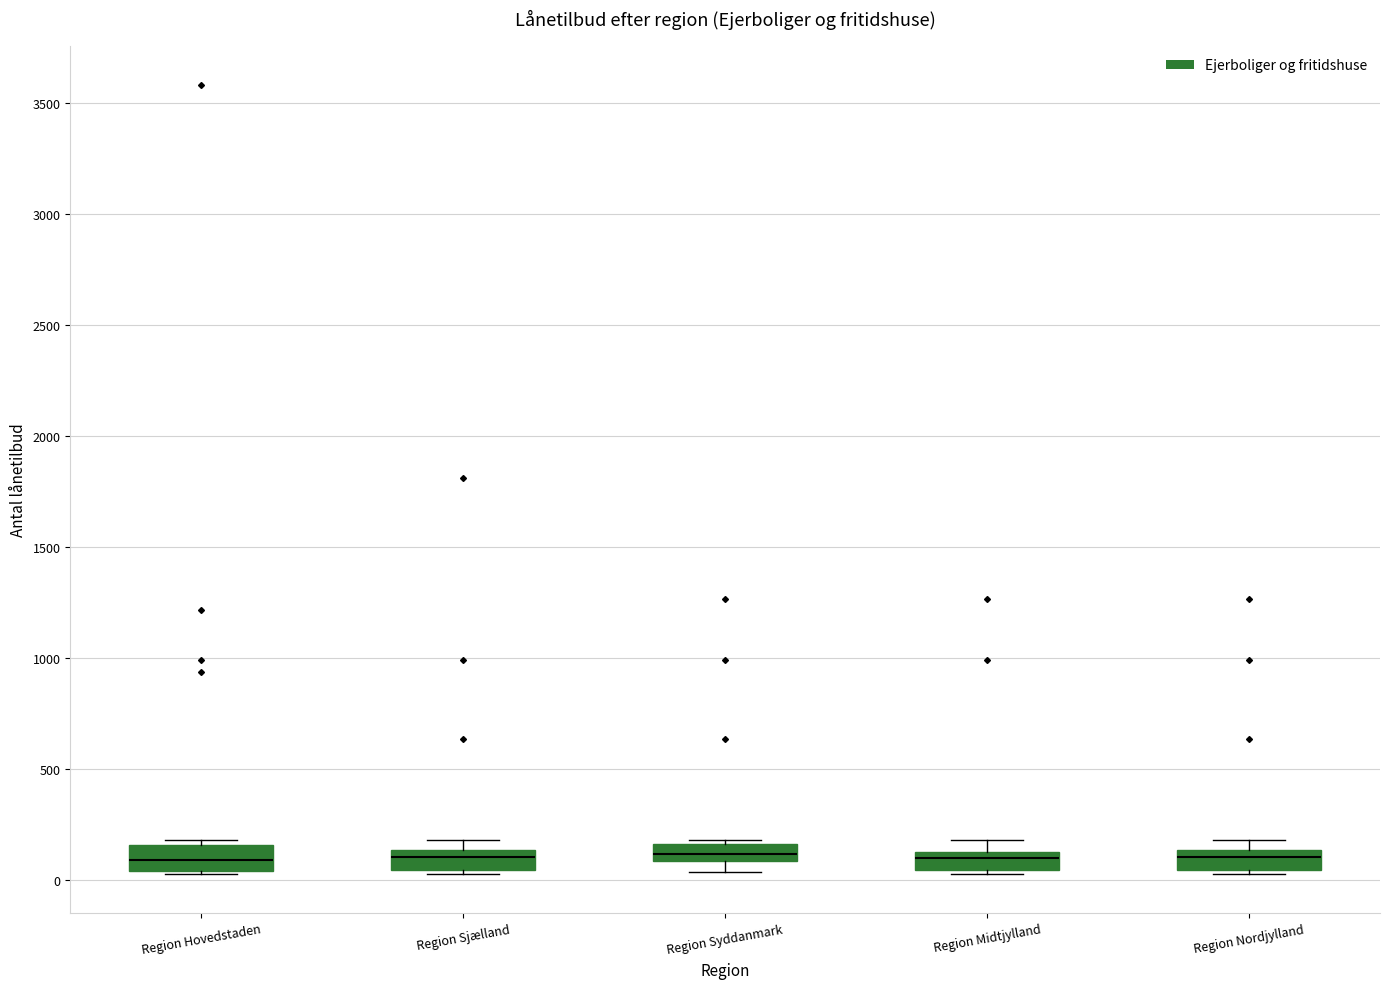

Reading left to right, read every box against the y-axis: the position of its median line, the range the box covers, and the ends of its whiskers. The values are not printed on the chart, so give them approximately, as read against the axis.

Region Hovedstaden: median 100, box 50 to 150, whiskers 50 to 200
Region Sjælland: median 100, box 50 to 150, whiskers 50 to 200
Region Syddanmark: median 100 (inside the box), box 100 to 150, whiskers 50 to 200
Region Midtjylland: median 100, box 50 to 150, whiskers 50 to 200
Region Nordjylland: median 100, box 50 to 150, whiskers 50 to 200